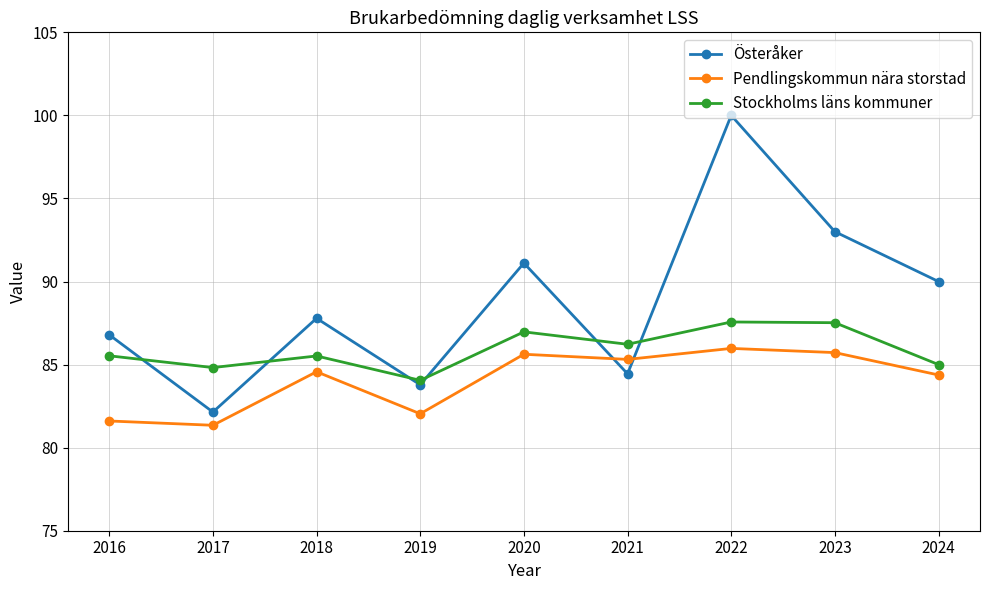

After their last crossing, which series has the higher values: Österåker or Pendlingskommun nära storstad?

Österåker